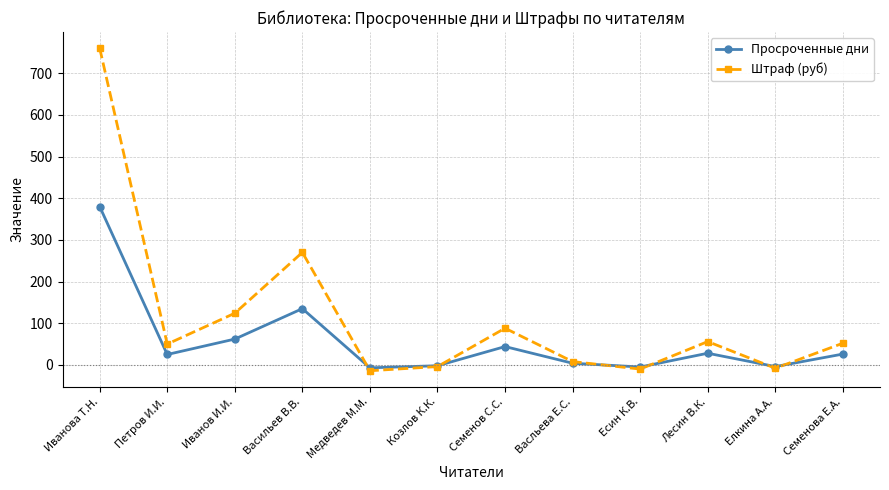

What is the minimum value shown in the chart?

-14